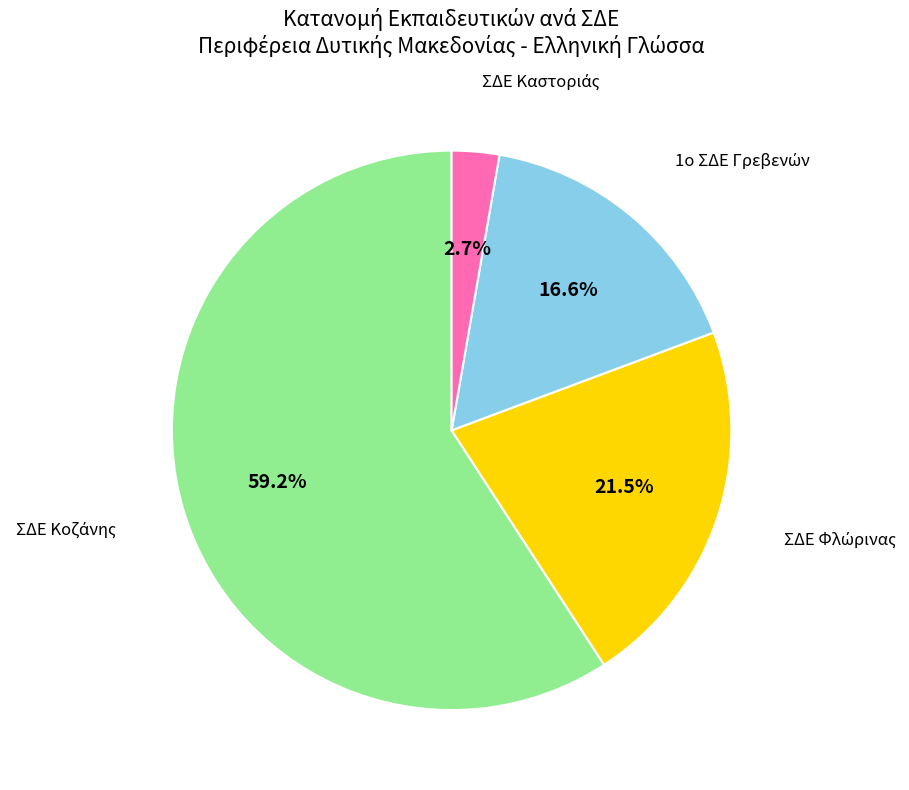

Does any single category account for the majority?

Yes